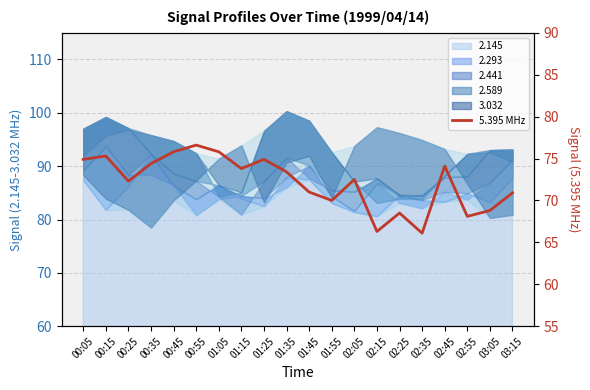

List the labels in order of value, smallest first.

02:35, 02:15, 02:55, 02:25, 03:05, 01:55, 03:15, 01:45, 00:25, 02:05, 01:35, 01:15, 02:45, 00:35, 00:05, 01:25, 00:15, 00:45, 01:05, 00:55